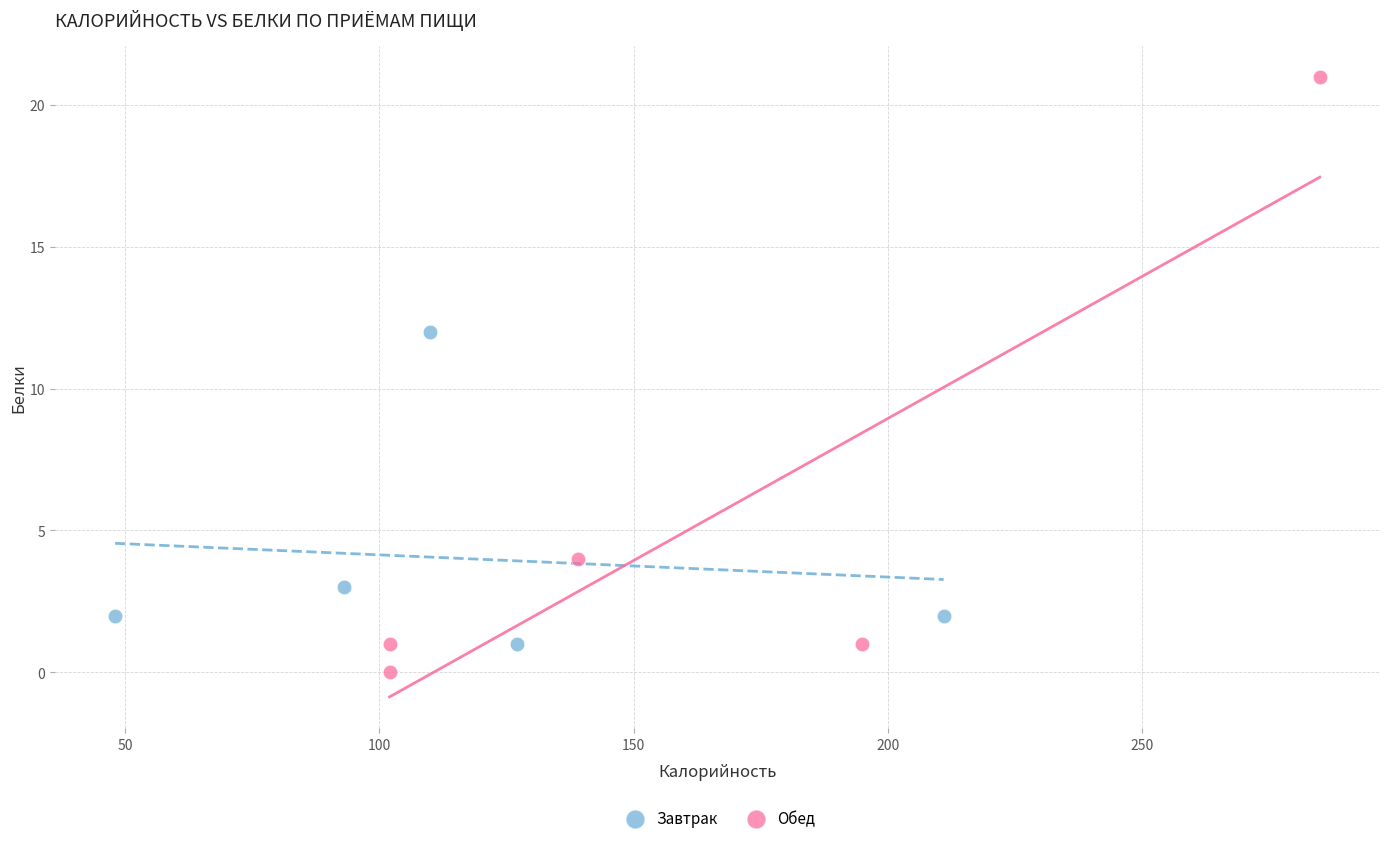

Which series reaches the minimum Y coordinate?

Обед